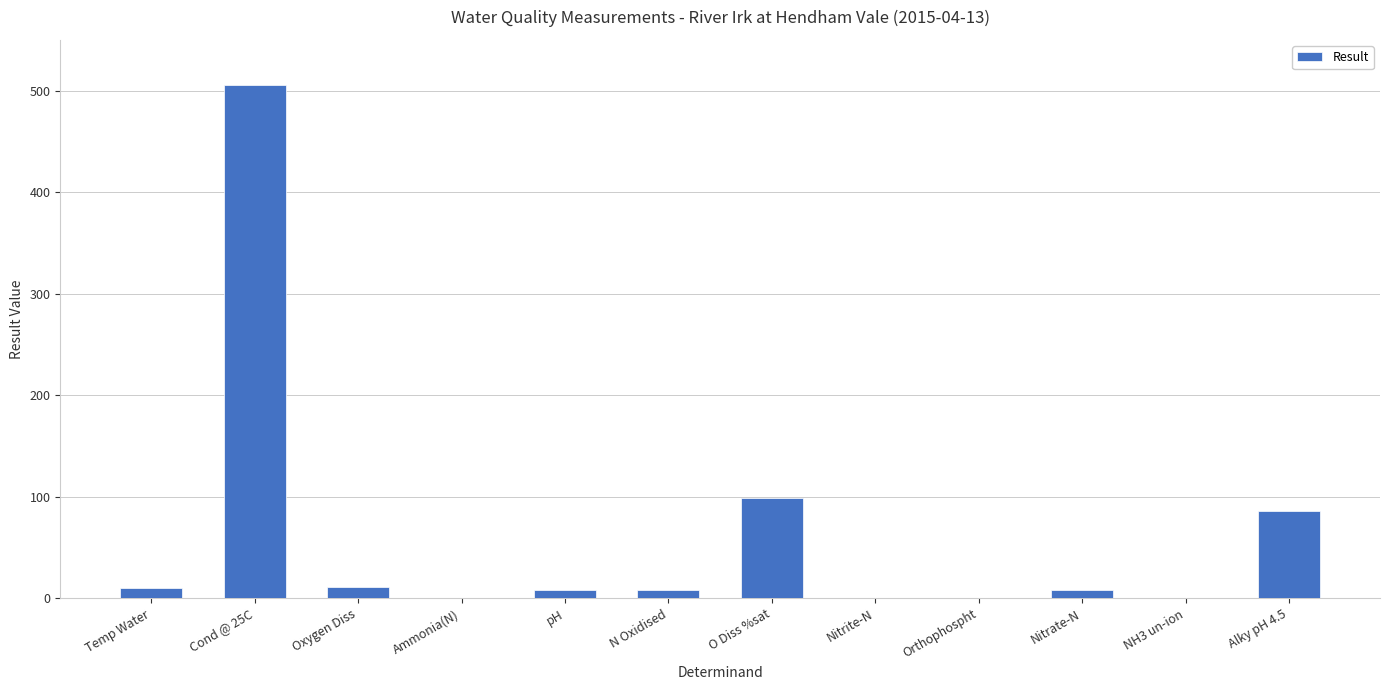

At which category does the chart reach its peak across all series?

Cond @ 25C